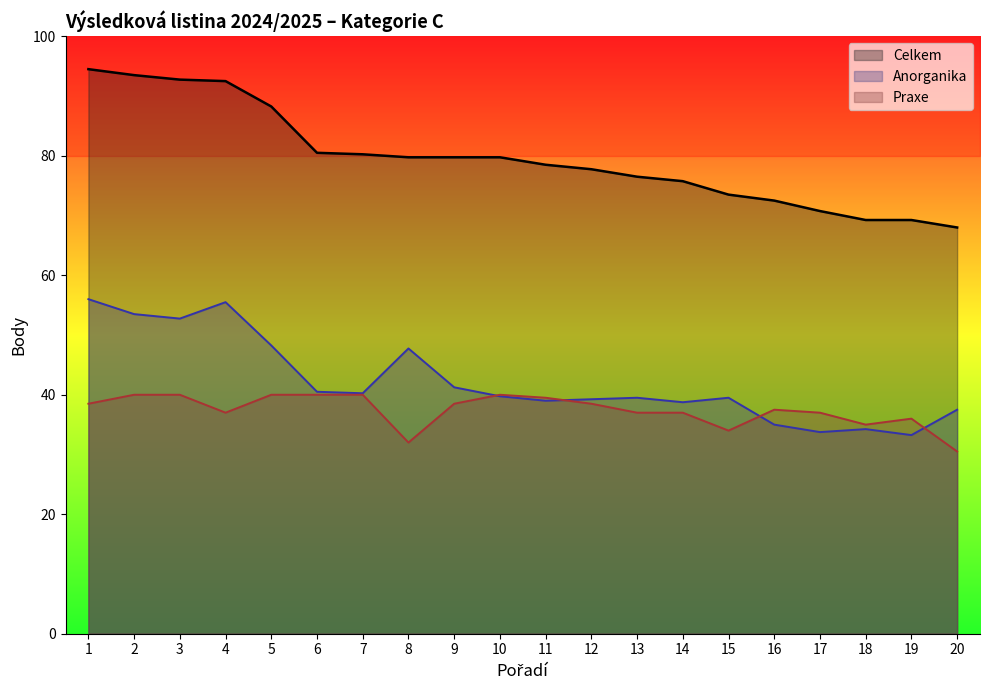

What is the difference between the maximum and minimum values in the Anorganika series?

22.8